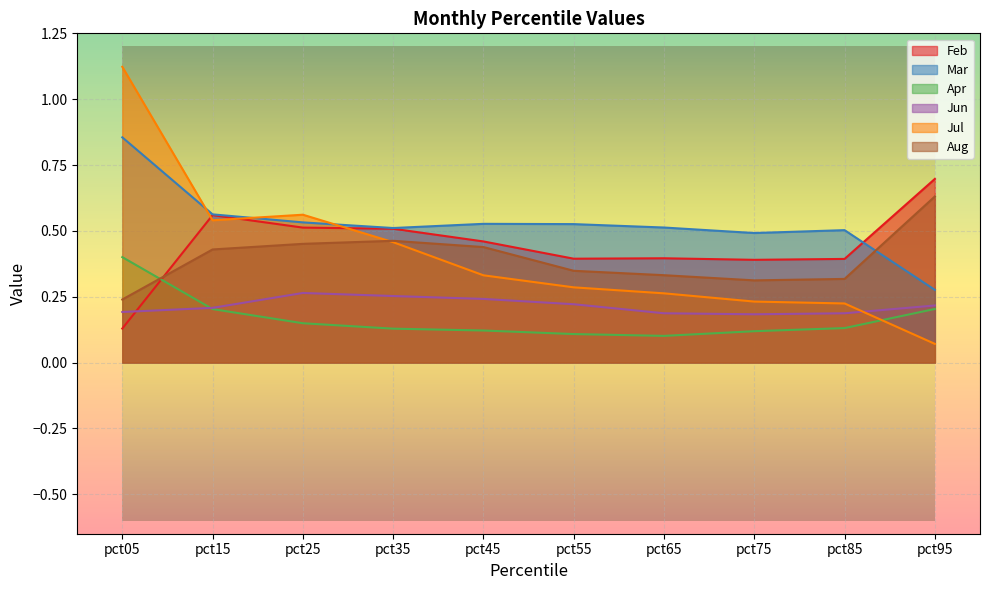

How many lines are shown in the chart?

6